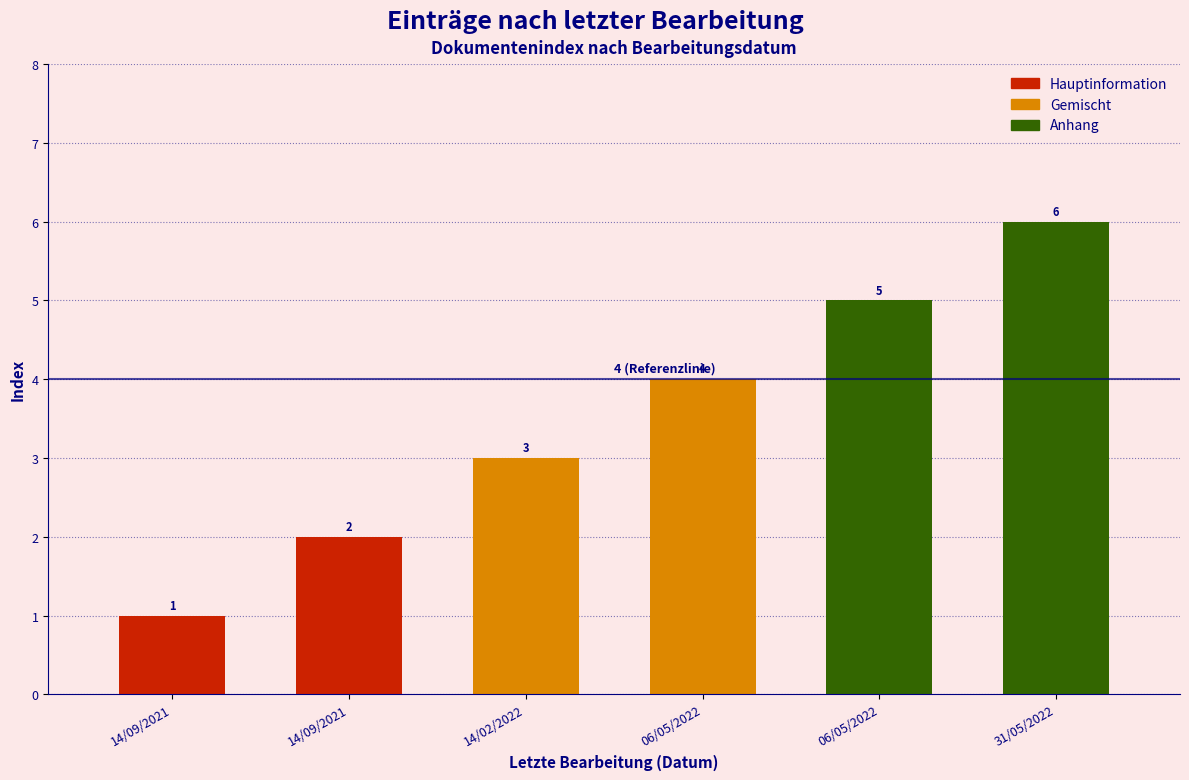

Count the number of categories in the chart.

6